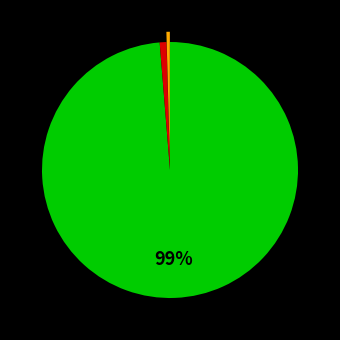

Does any single category account for the majority?

Yes